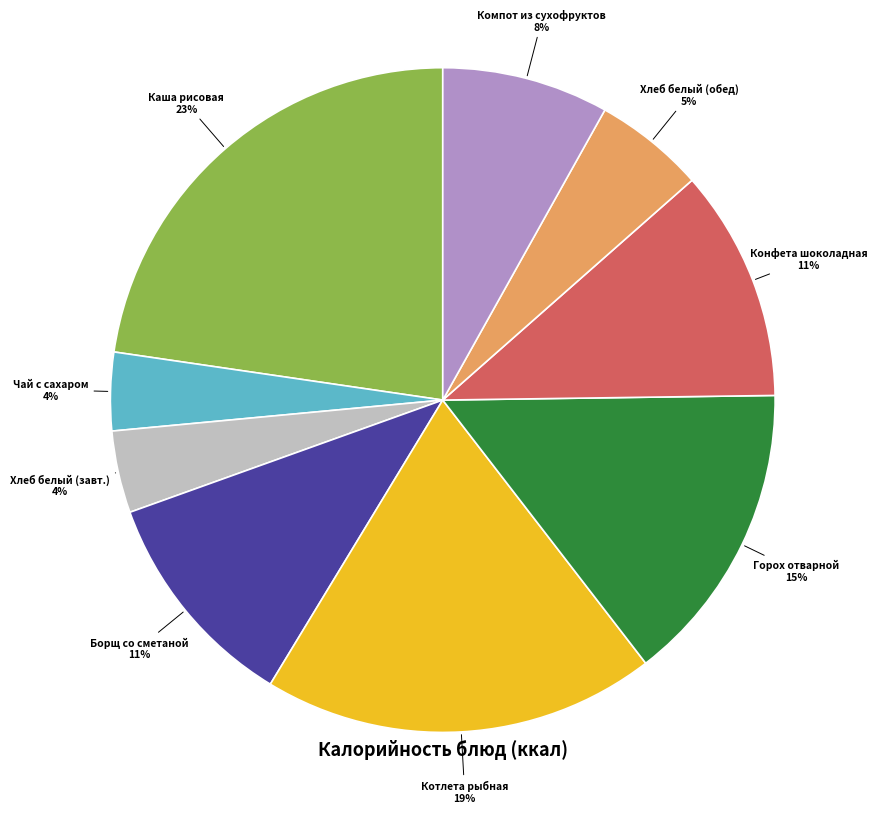

Which slice is the largest?

Каша рисовая